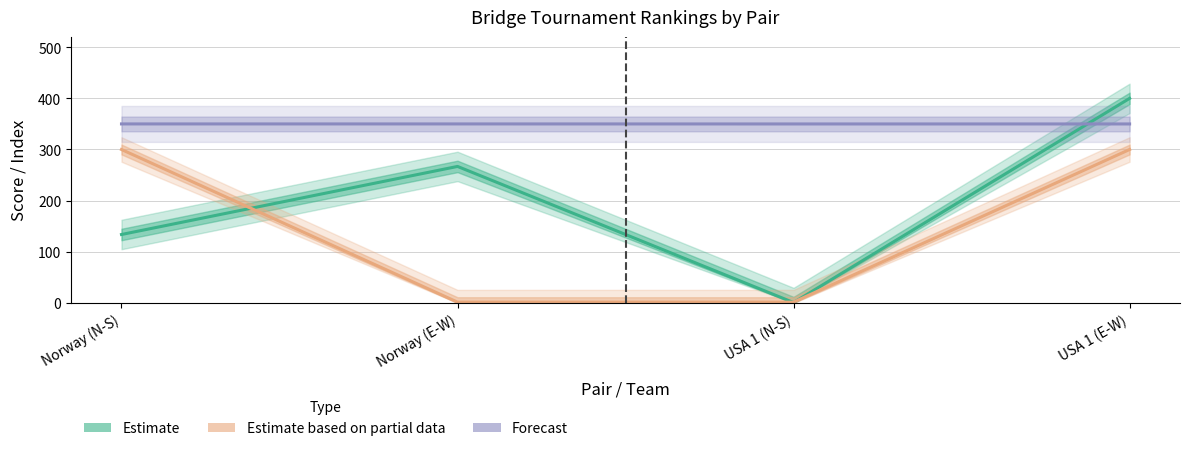

What is the maximum value shown in the chart?

400.0